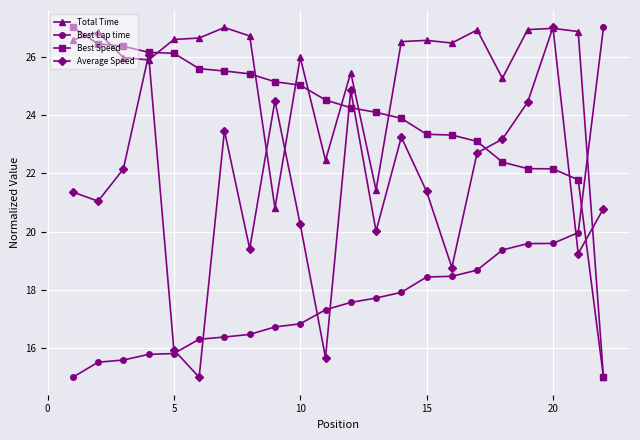

True or false: Average Speed has more than 1 interior local peaks.

True